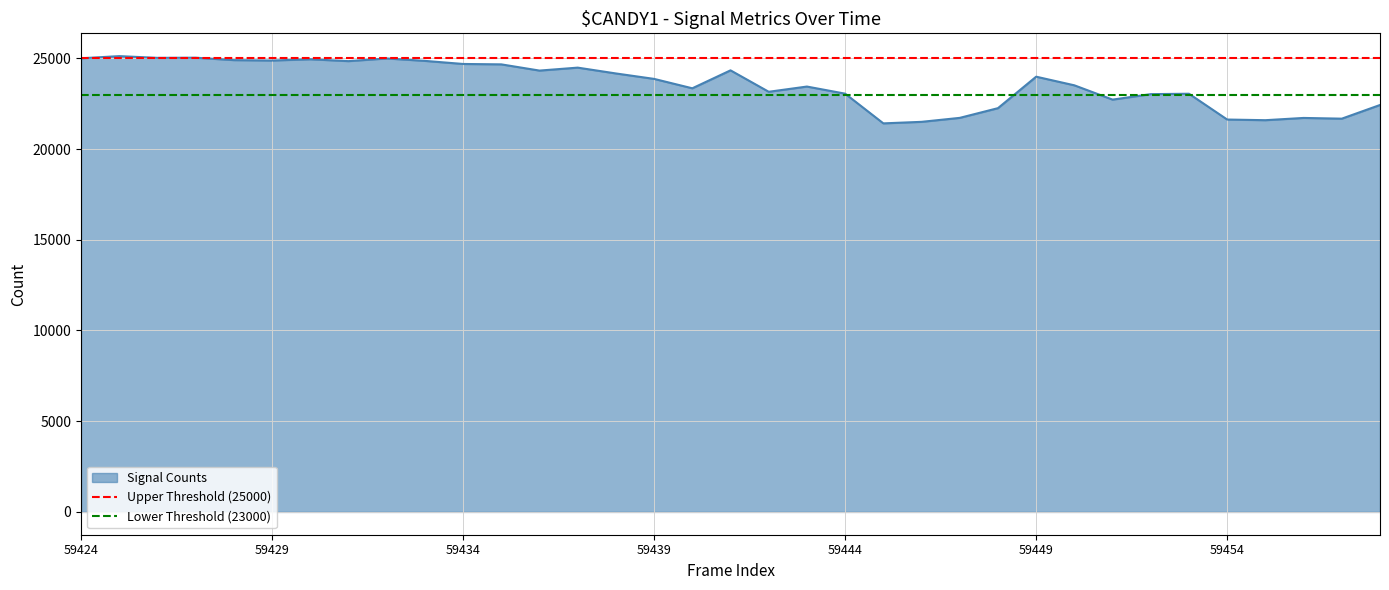

What is the lowest value of the Signal Counts series?

21416